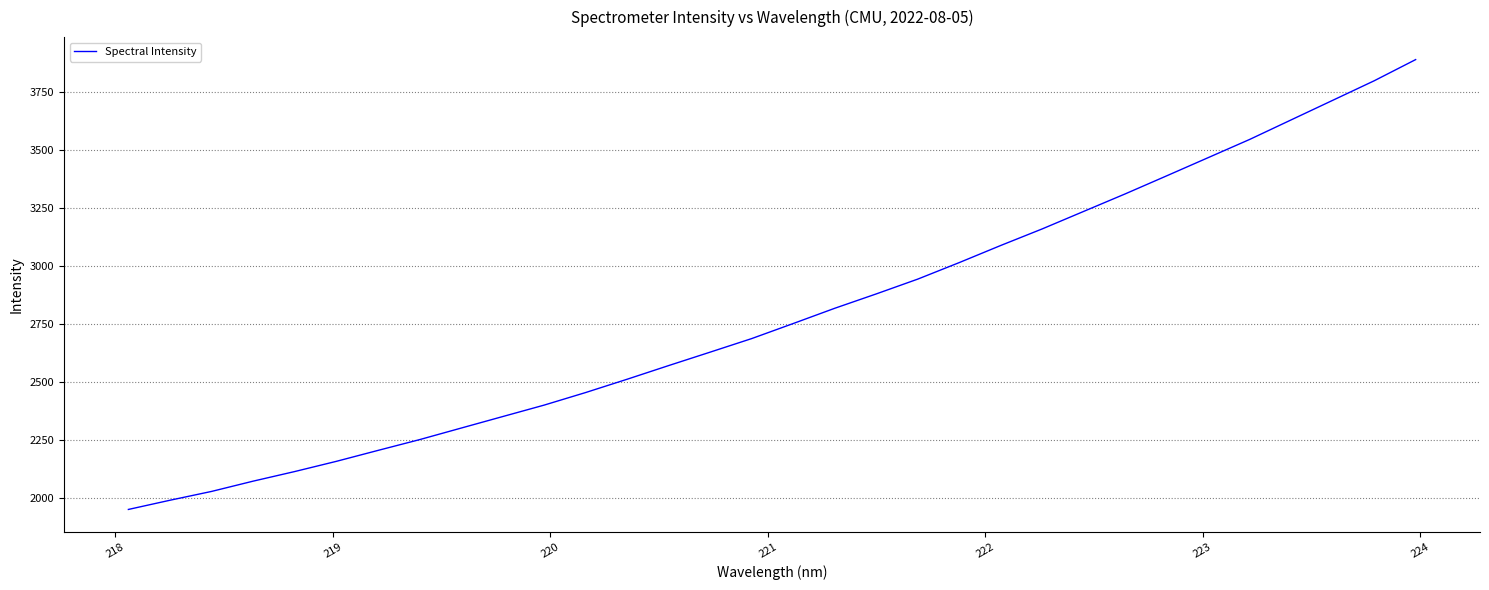

What is the smallest value displayed?

1950.5